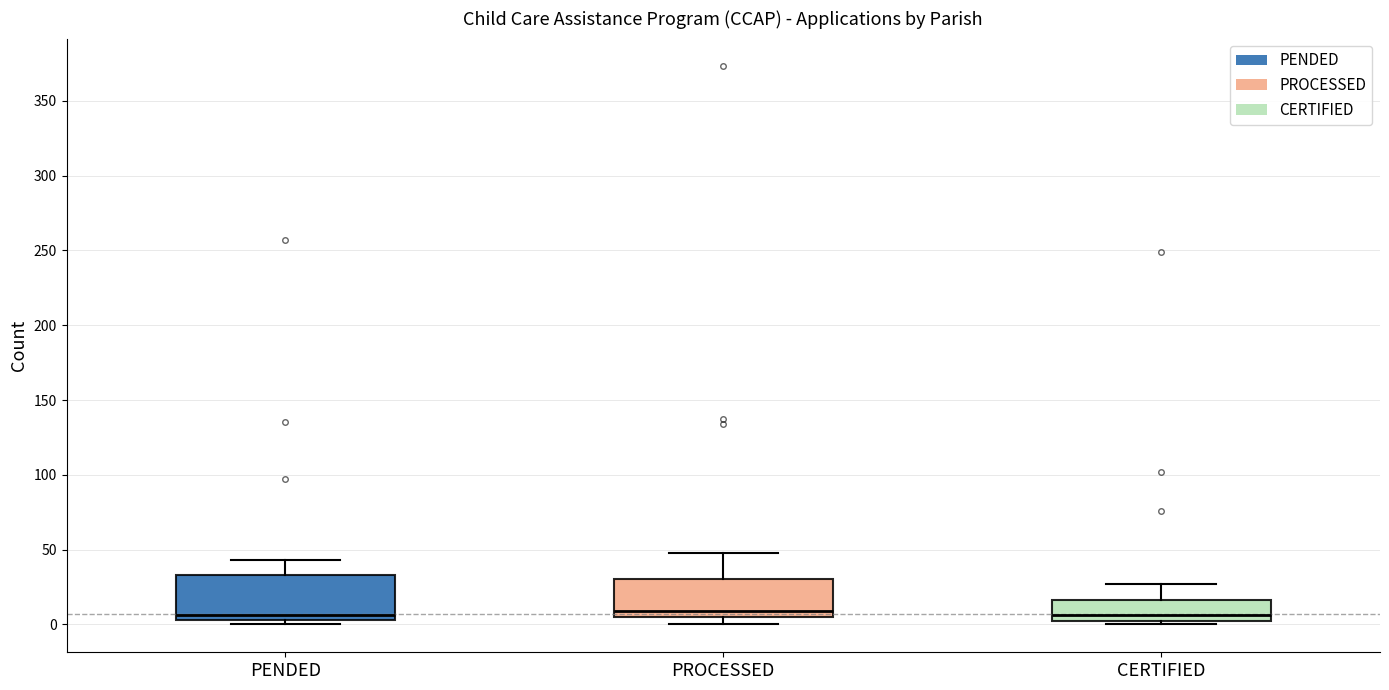

Where is the upper edge of the box for PROCESSED on the y-axis? The values are not printed on the chart, so give them approximately, as read against the axis.

30